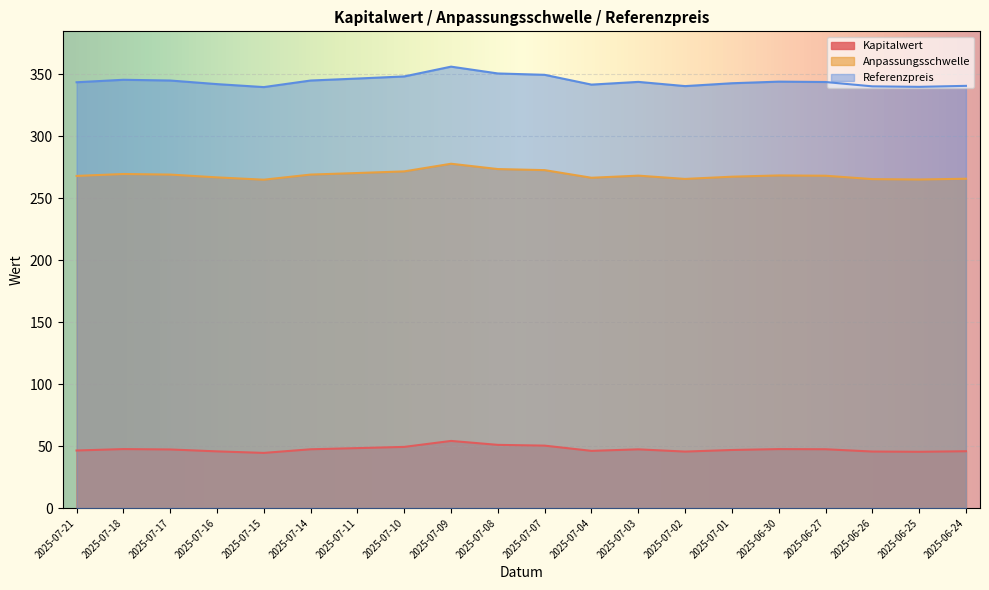

How many lines are shown in the chart?

3